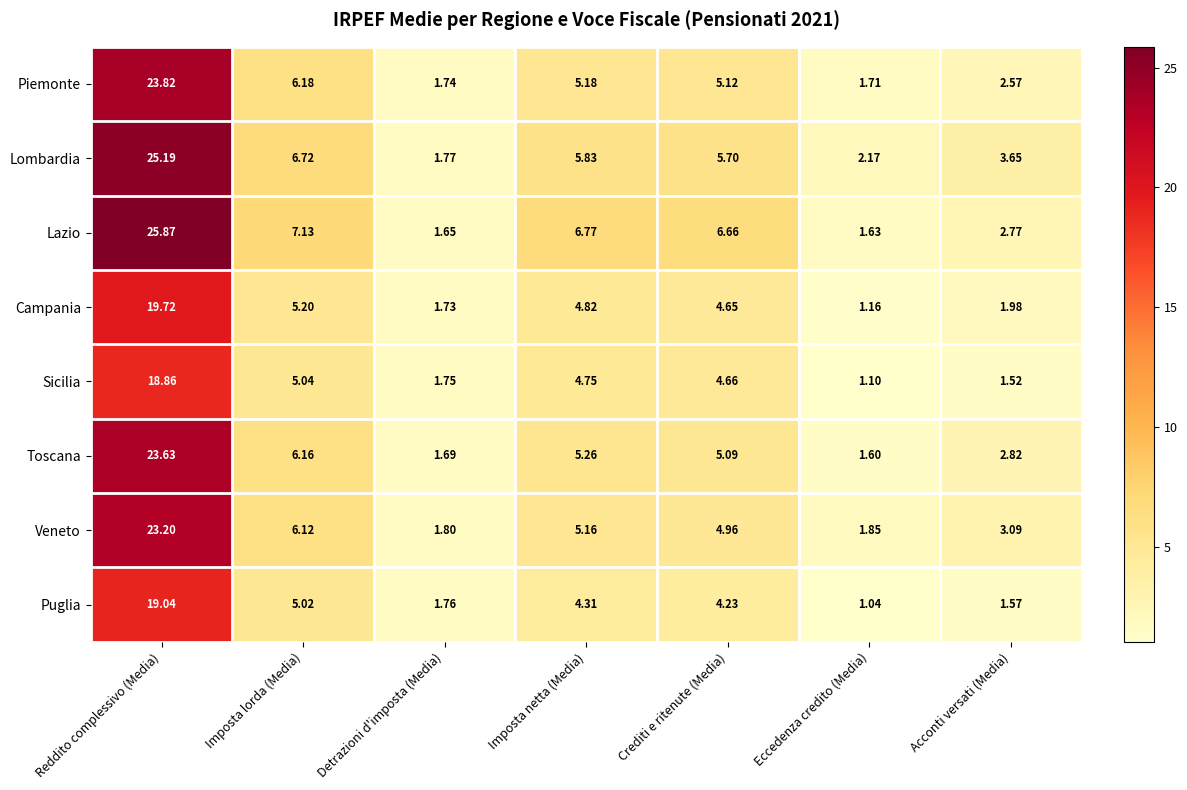

Which category has the highest value in the Puglia series?

Reddito complessivo (Media)